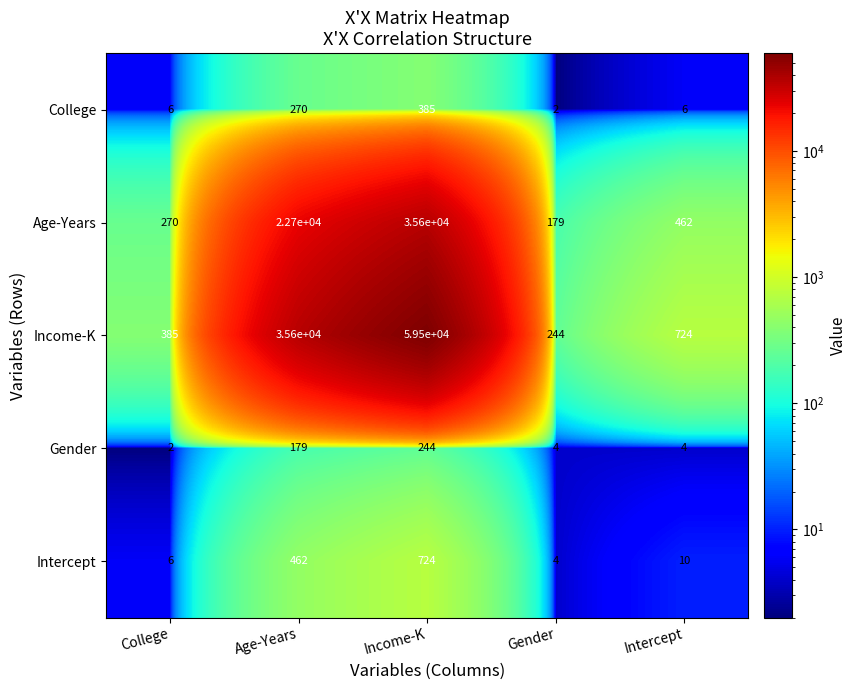

Which series changed the most between College and Age-Years?

Income-K